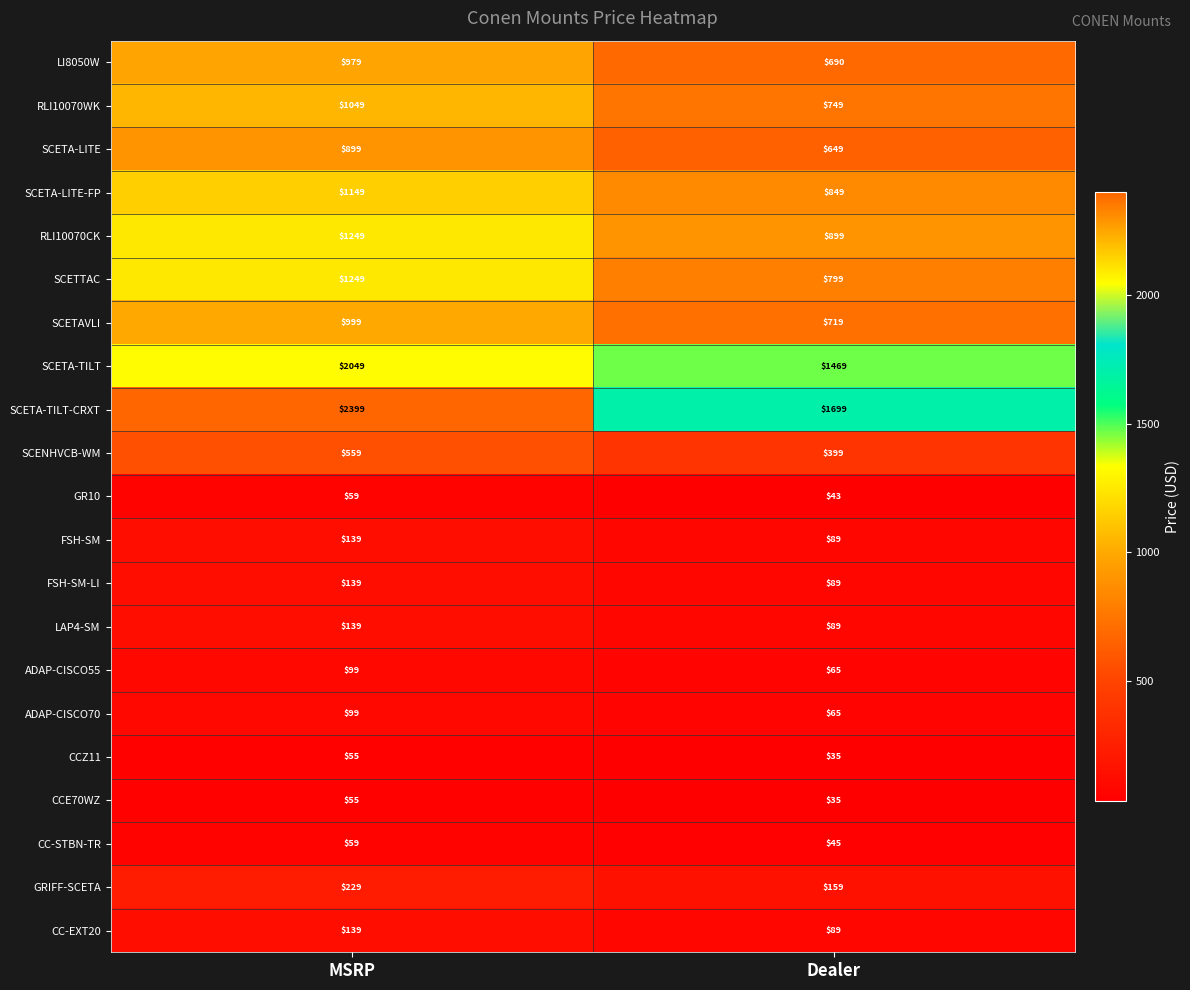

Rank the categories by SCETA-LITE value from highest to lowest.

MSRP, Dealer